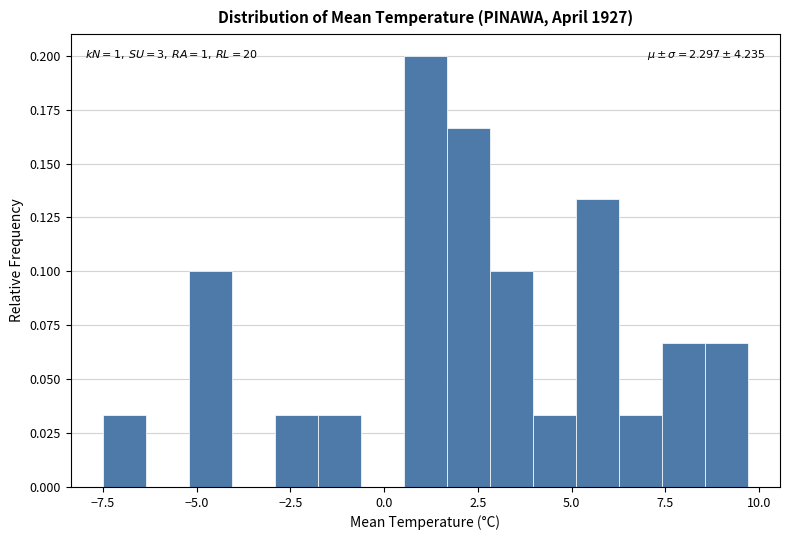

Around what value on the x-axis is the tallest bar? Give the approximate position of its centre, as read against the axis.

1.0